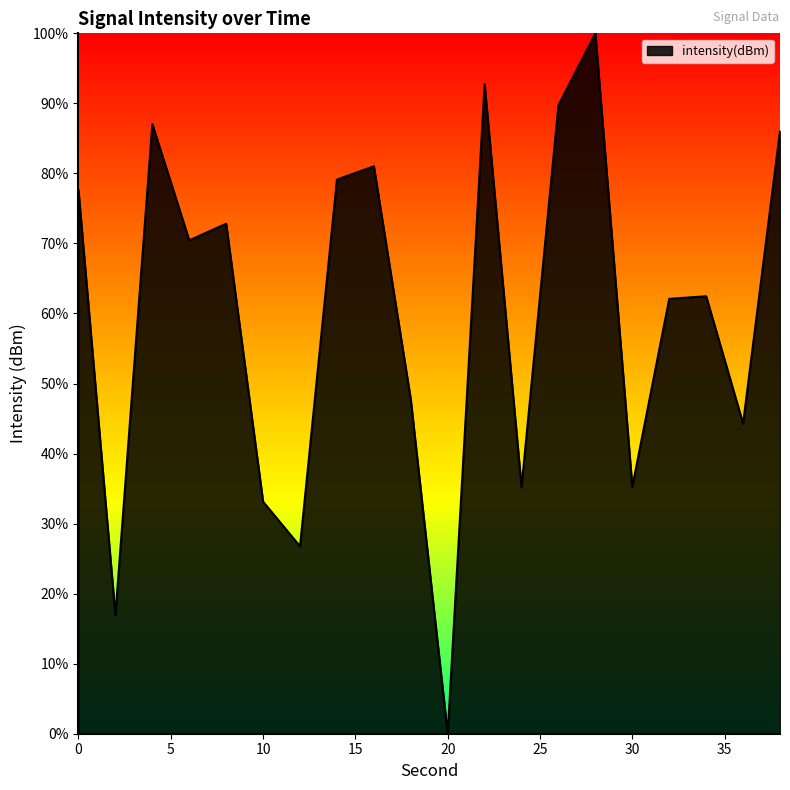

What is the sum of all values?

1200.4